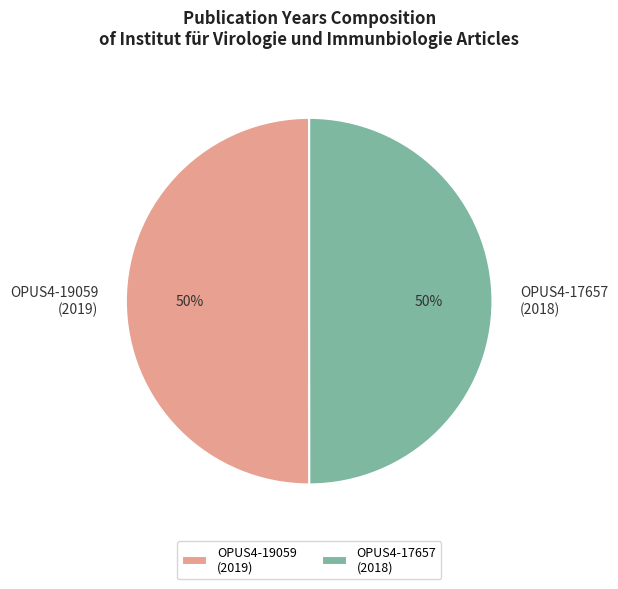

What is the ratio of the value at OPUS4-19059 (2019) to the value at OPUS4-17657 (2018)?

1.0